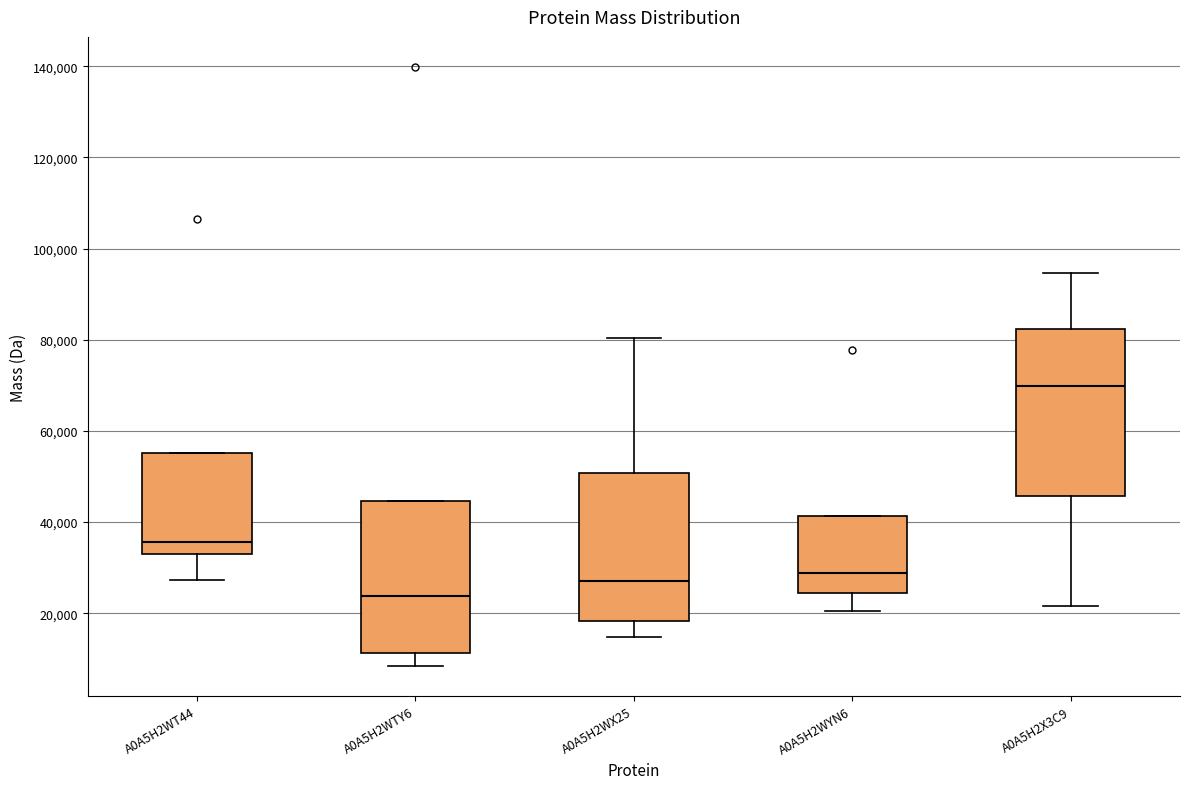

Which box's median line is the lowest?

A0A5H2WTY6